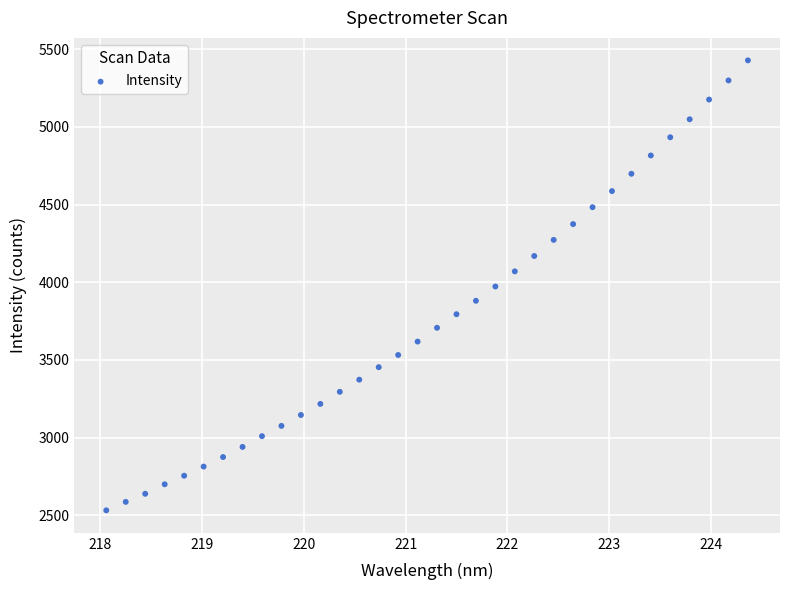

What is the range of X values (max minus min)?

6.3